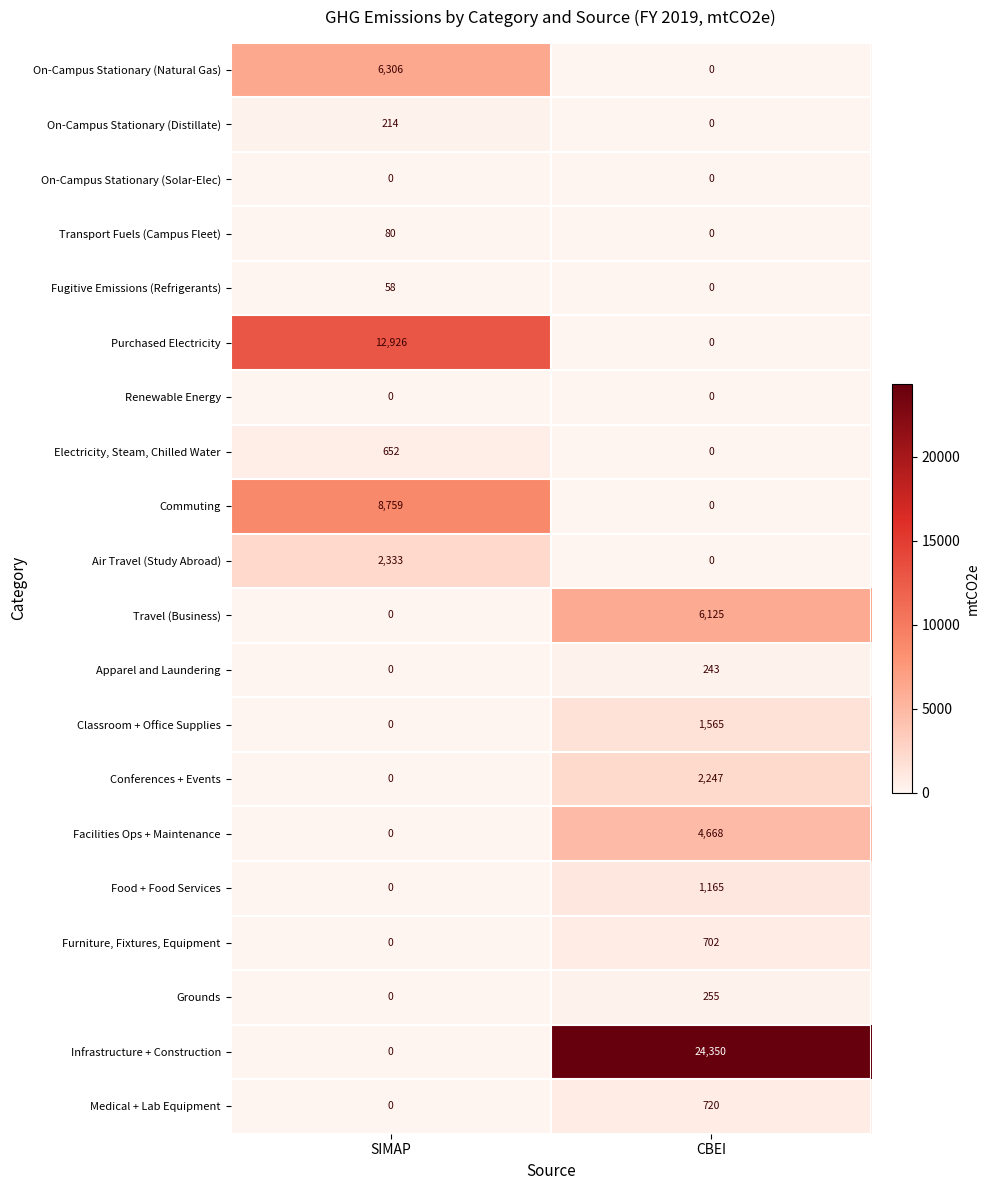

Rank the categories by Electricity, Steam, Chilled Water value from highest to lowest.

SIMAP, CBEI